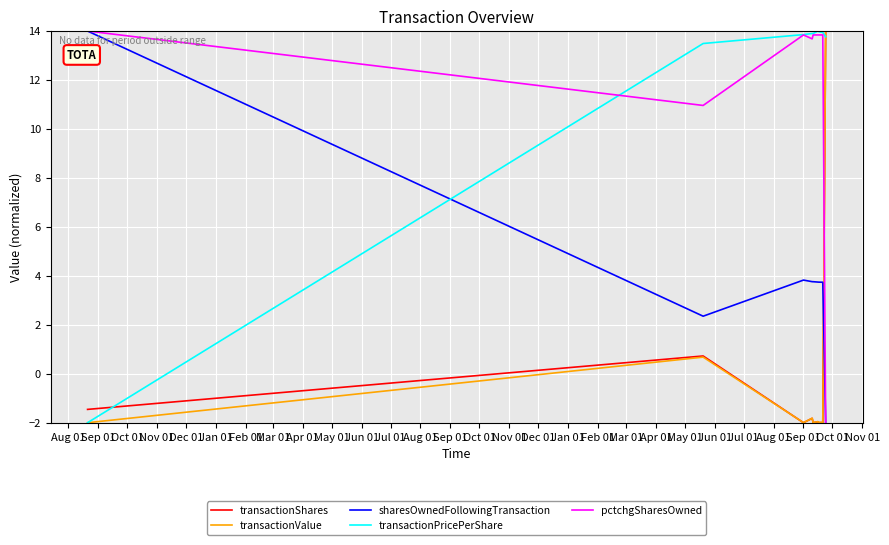

What is the maximum value shown in the chart?

14.0